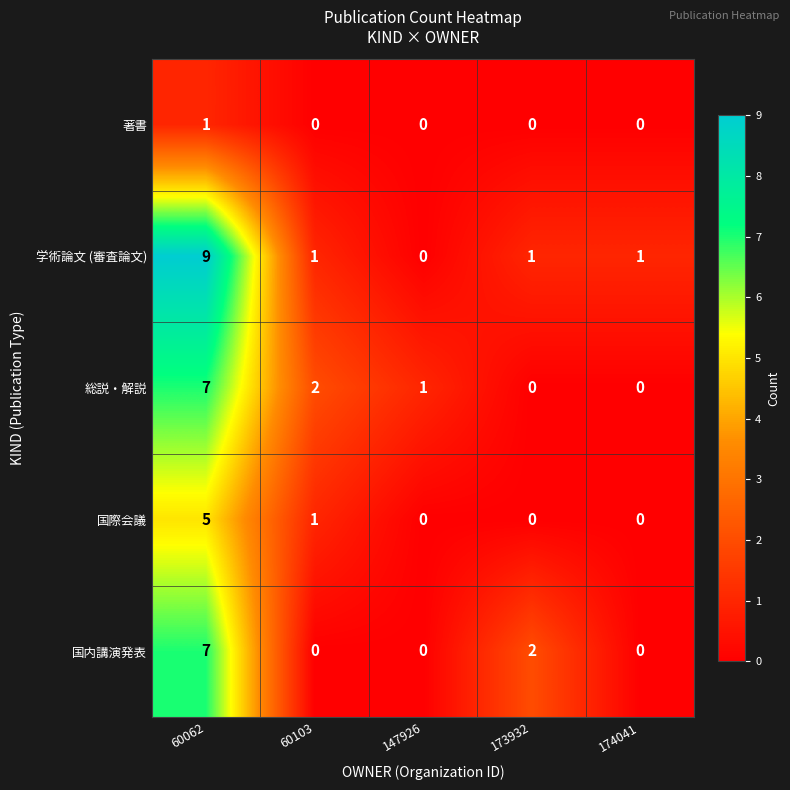

The value of 国内講演発表 at 60103 is 0. True or false?

True